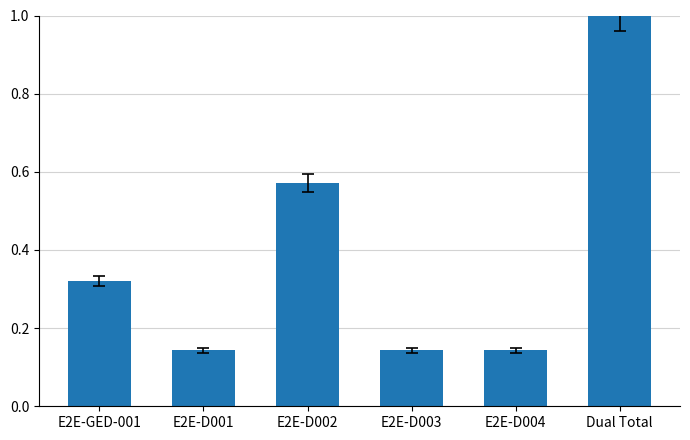

What is the sum of the values at E2E-D001 and Dual Total?

1.1